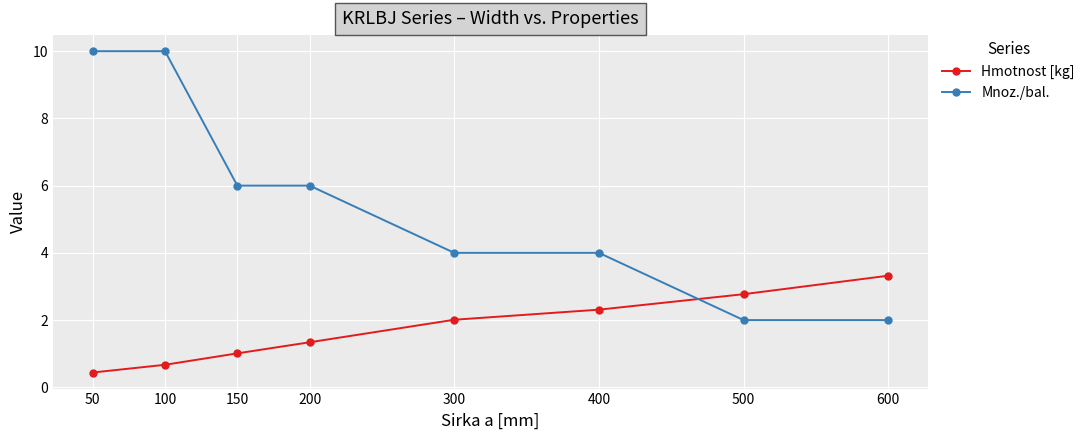

Where does the Hmotnost [kg] series first go above 2?

300